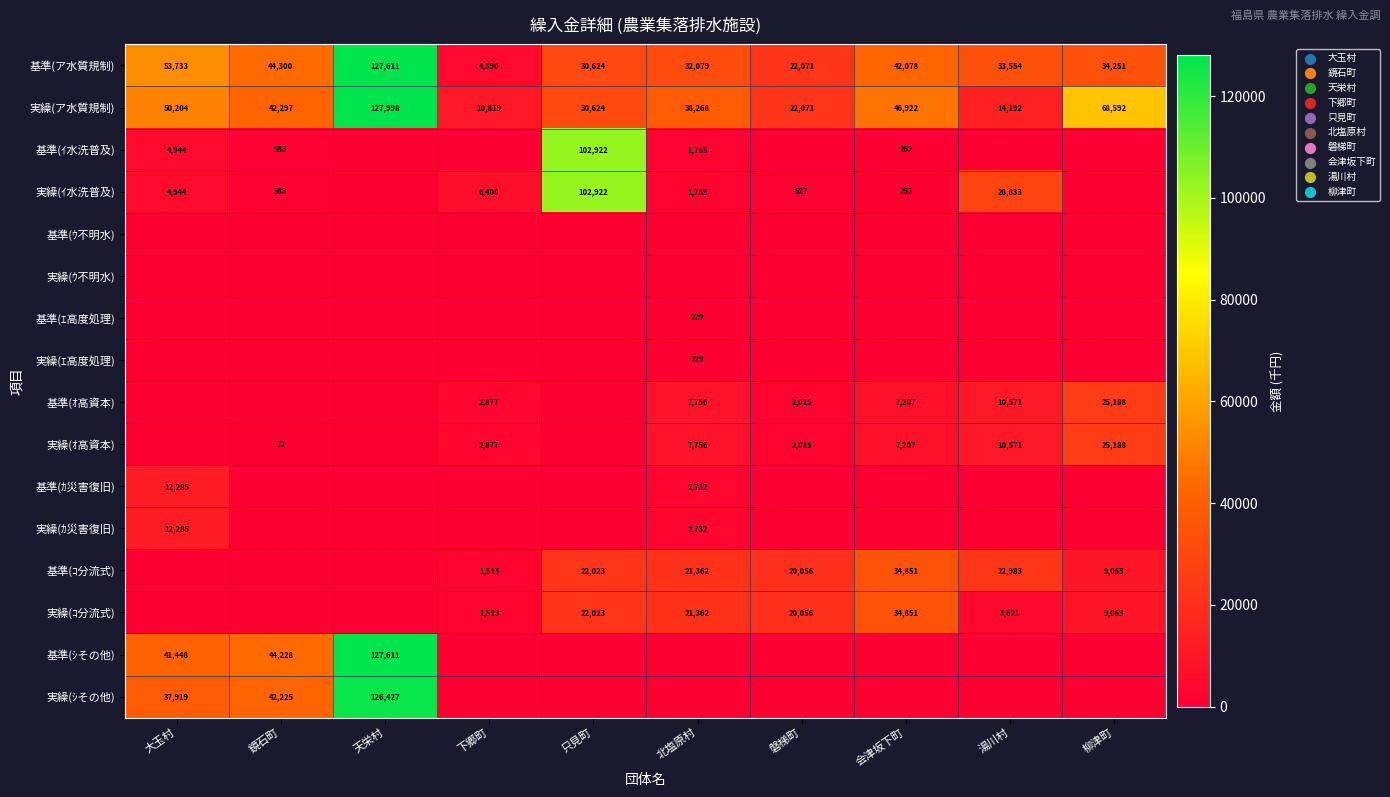

At which category is the sum across all series the highest?

天栄村